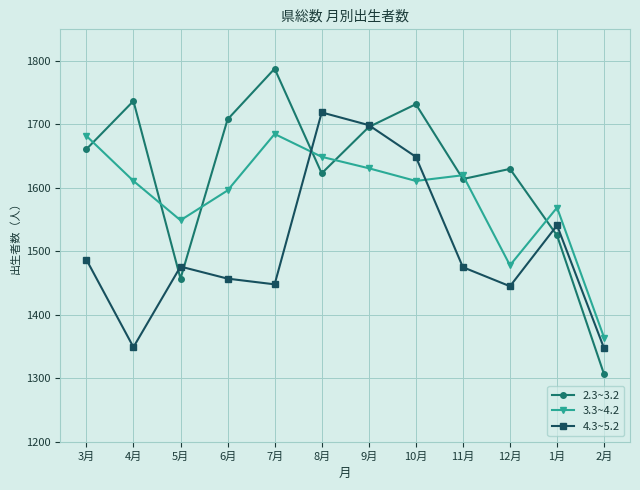

How many lines are shown in the chart?

3